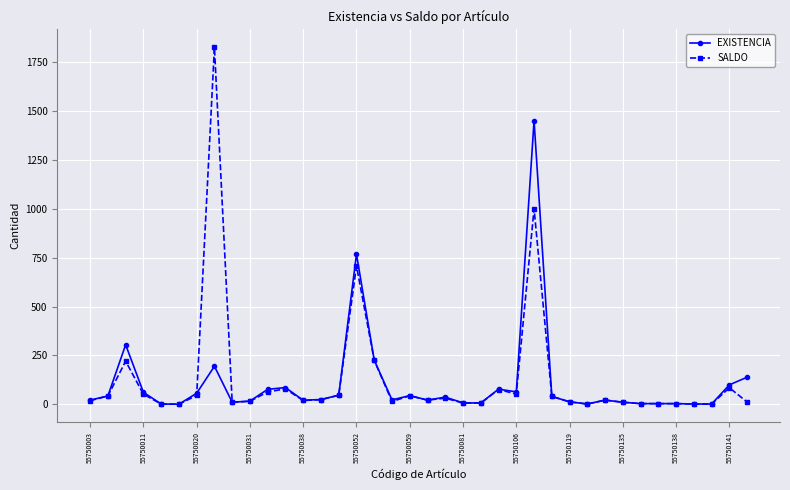

At how many categories does at least one series exceed 270?

4